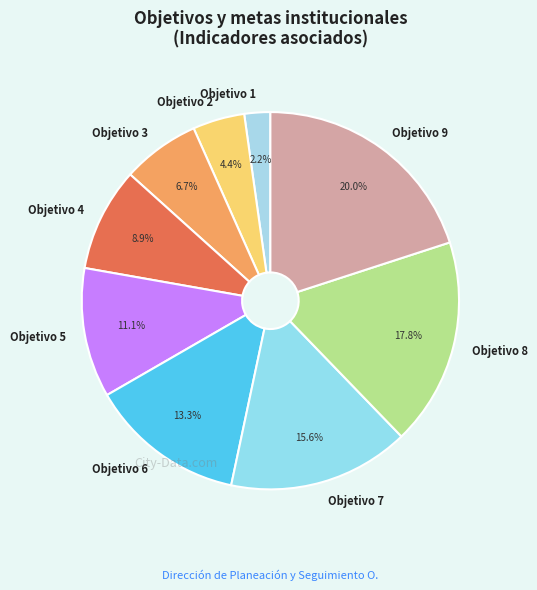

How many segments does this pie chart have?

9